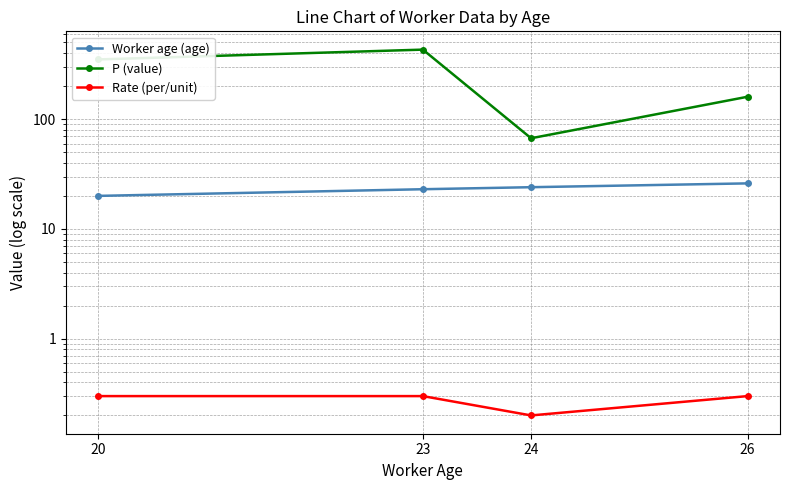

Where is Rate (per/unit) nearest to the value 0?

24